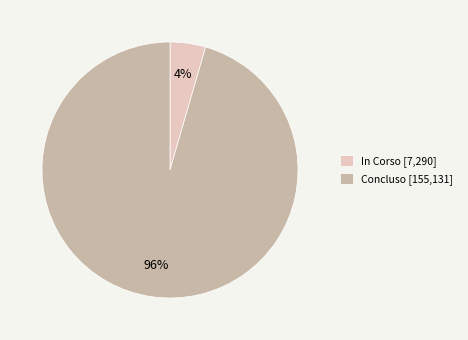

The In Corso slice represents 4% of the pie. True or false?

True